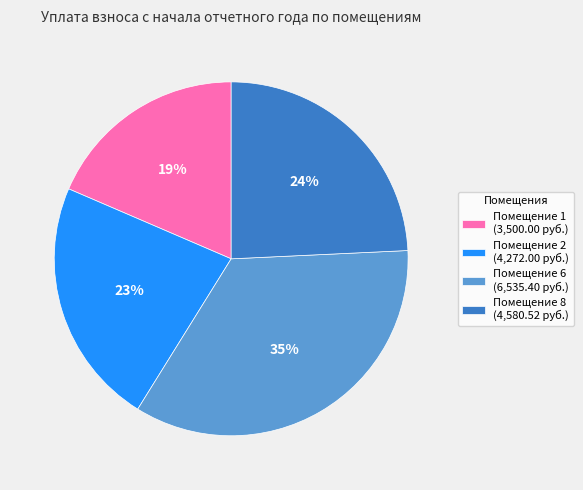

True or false: Помещение 1 (3,500.00 руб.) accounts for 28% of the total.

False